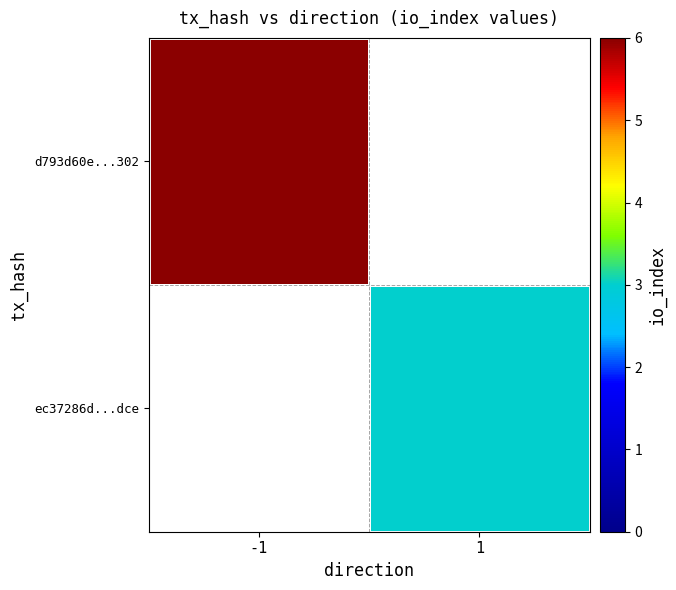

At which label is d793d60e...302 closest to 6?

-1